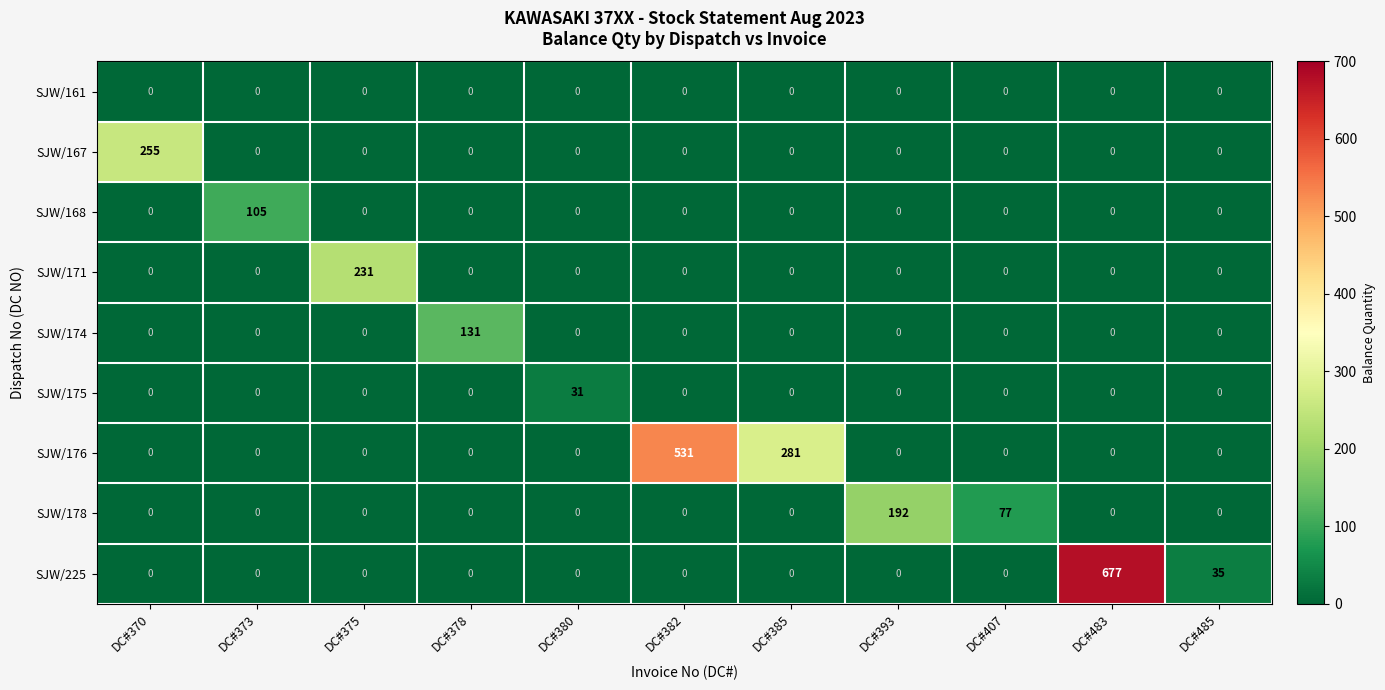

True or false: SJW/178 has a value of 0 at DC#385.

True